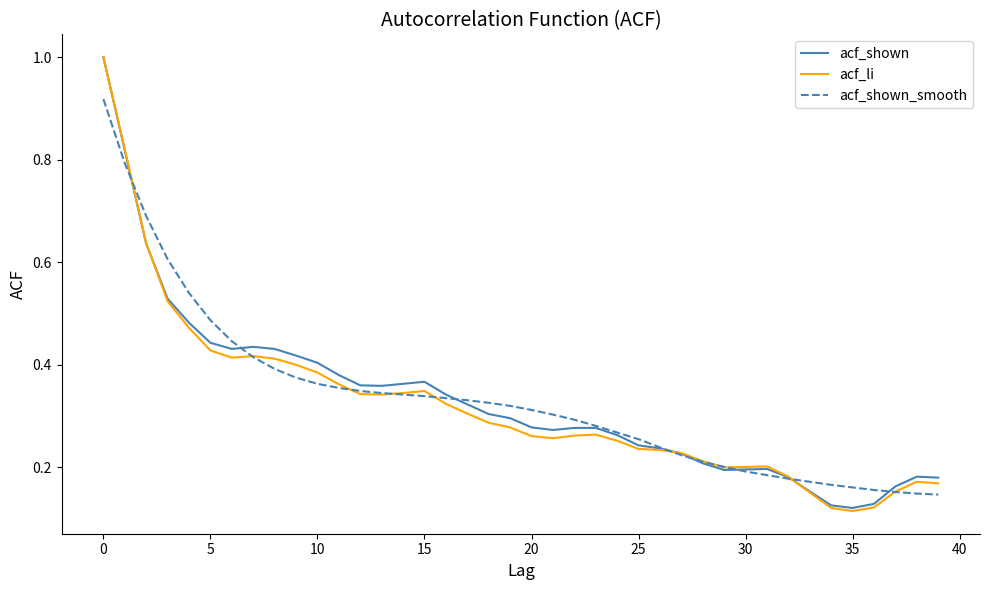

What is the maximum value for acf_li?

1.0